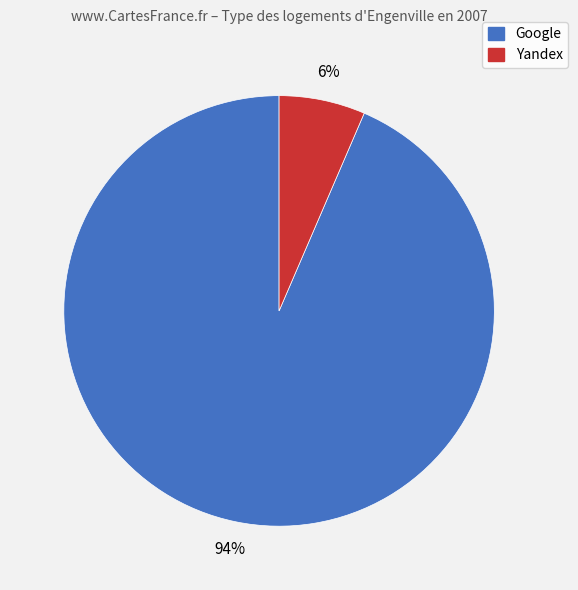

Which has a higher value, Google or Yandex?

Google